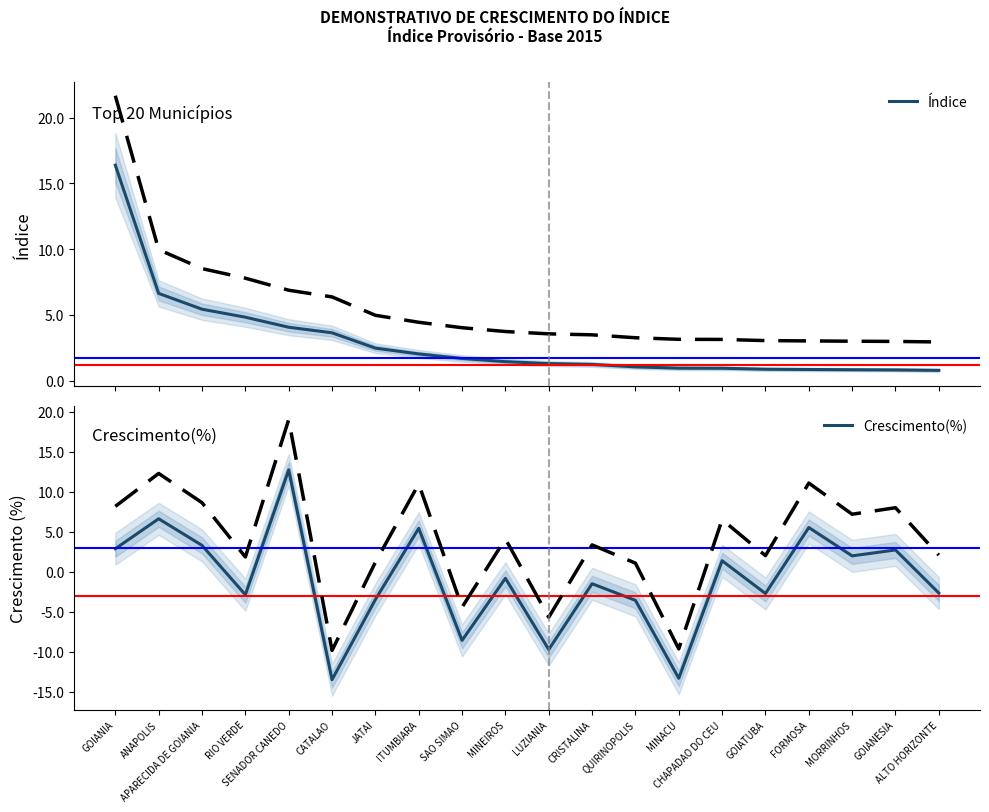

Reading left to right, list all the values displayed in this chart.

Índice: GOIANIA=16.4	ANAPOLIS=6.6	APARECIDA DE GOIANIA=5.4	RIO VERDE=4.8	SENADOR CANEDO=4.1	CATALAO=3.6	JATAI=2.5	ITUMBIARA=2.0	SAO SIMAO=1.7	MINEIROS=1.4	LUZIANIA=1.3	CRISTALINA=1.2	QUIRINOPOLIS=1.1	MINACU=1.0	CHAPADAO DO CEU=0.9	GOIATUBA=0.9	FORMOSA=0.9	MORRINHOS=0.8	GOIANESIA=0.8	ALTO HORIZONTE=0.8
Crescimento(%): GOIANIA=2.9	ANAPOLIS=6.6	APARECIDA DE GOIANIA=3.3	RIO VERDE=-2.9	SENADOR CANEDO=12.7	CATALAO=-13.5	JATAI=-3.5	ITUMBIARA=5.4	SAO SIMAO=-8.6	MINEIROS=-0.8	LUZIANIA=-9.7	CRISTALINA=-1.5	QUIRINOPOLIS=-3.6	MINACU=-13.3	CHAPADAO DO CEU=1.4	GOIATUBA=-2.7	FORMOSA=5.5	MORRINHOS=2.0	GOIANESIA=2.7	ALTO HORIZONTE=-2.7